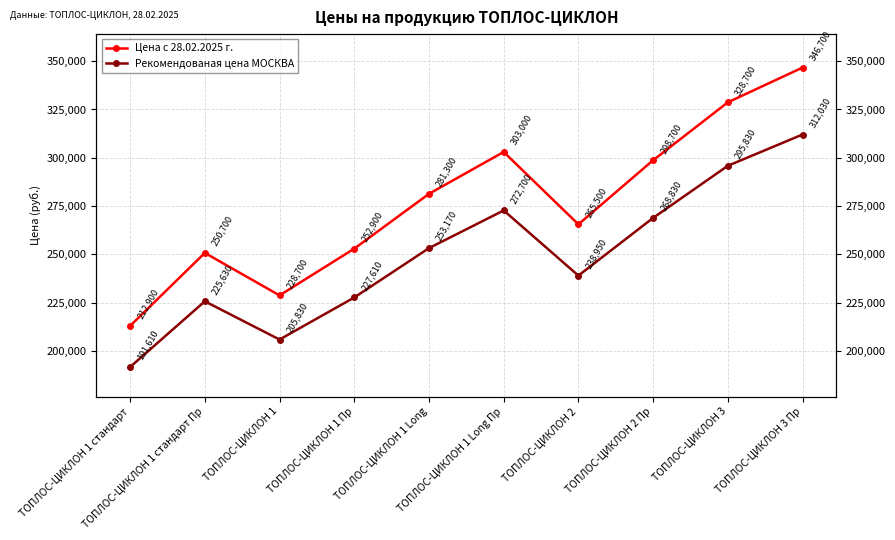

How many interior local peaks does the Цена с 28.02.2025 г. series have?

2